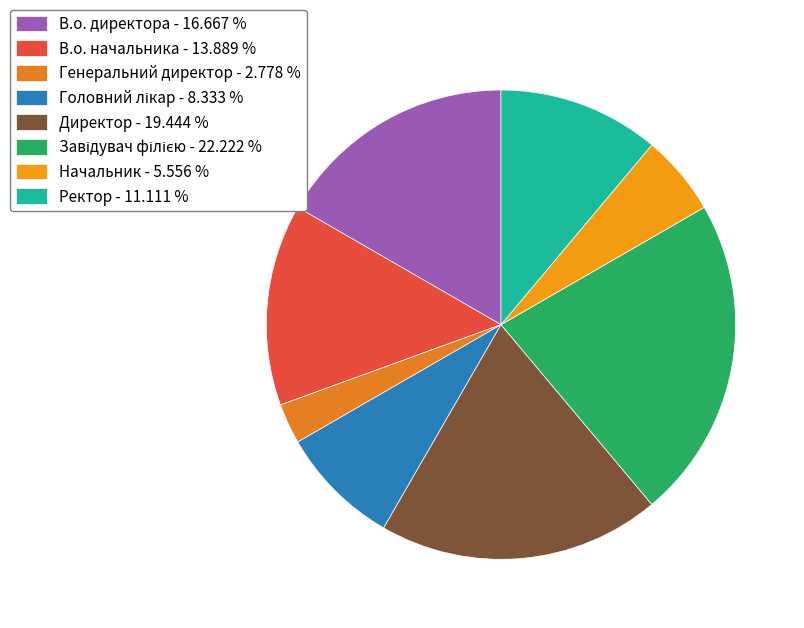

To the nearest percent, what is the average slice percentage?

12%